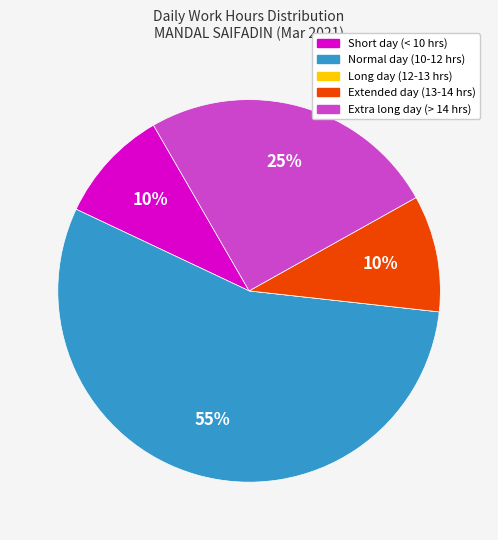

Is there a majority slice in this chart?

Yes